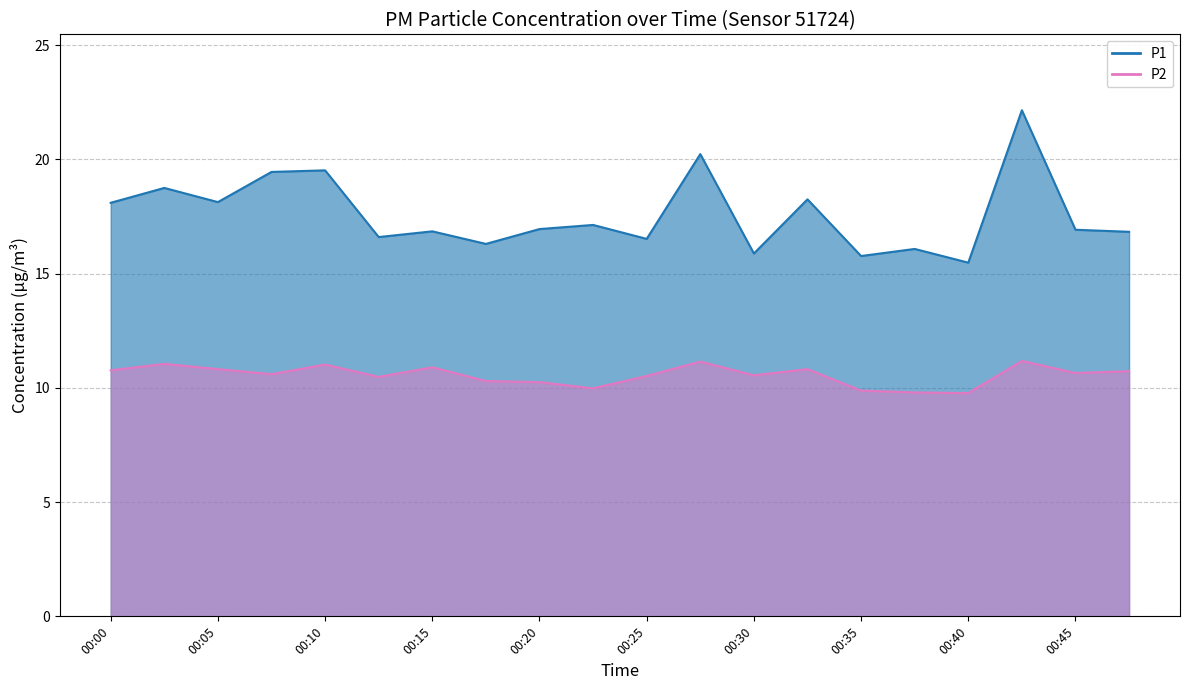

Is it true that P1 equals 6.1 at 00:22?

False